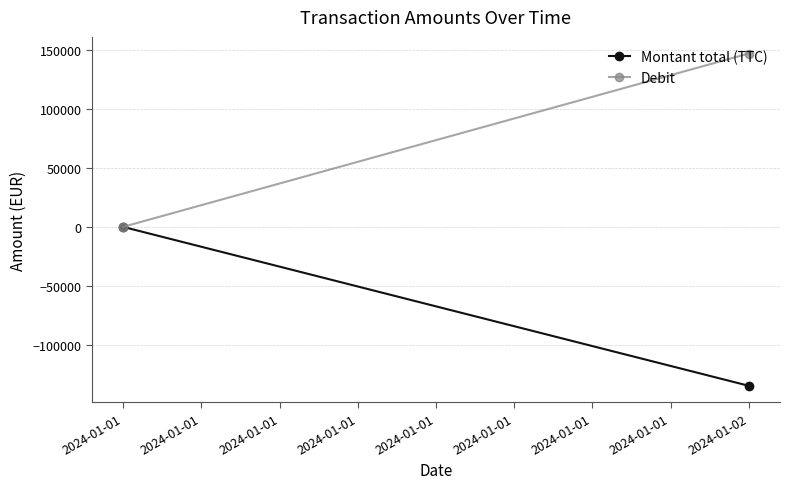

What is the sum of the Montant total (TTC) values at 2024-01-01 and 2024-01-02?

-134747.1